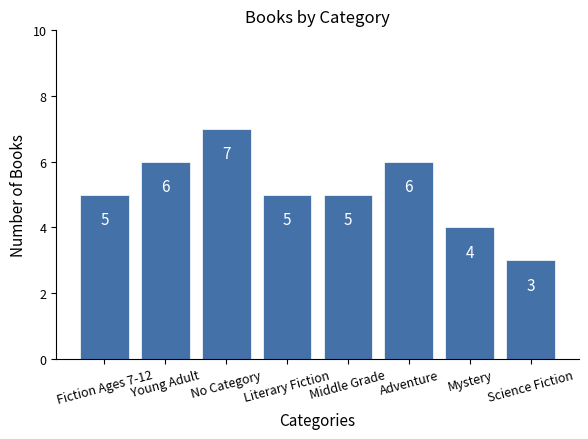

What is the label of the 1st bar from the right?

Science Fiction